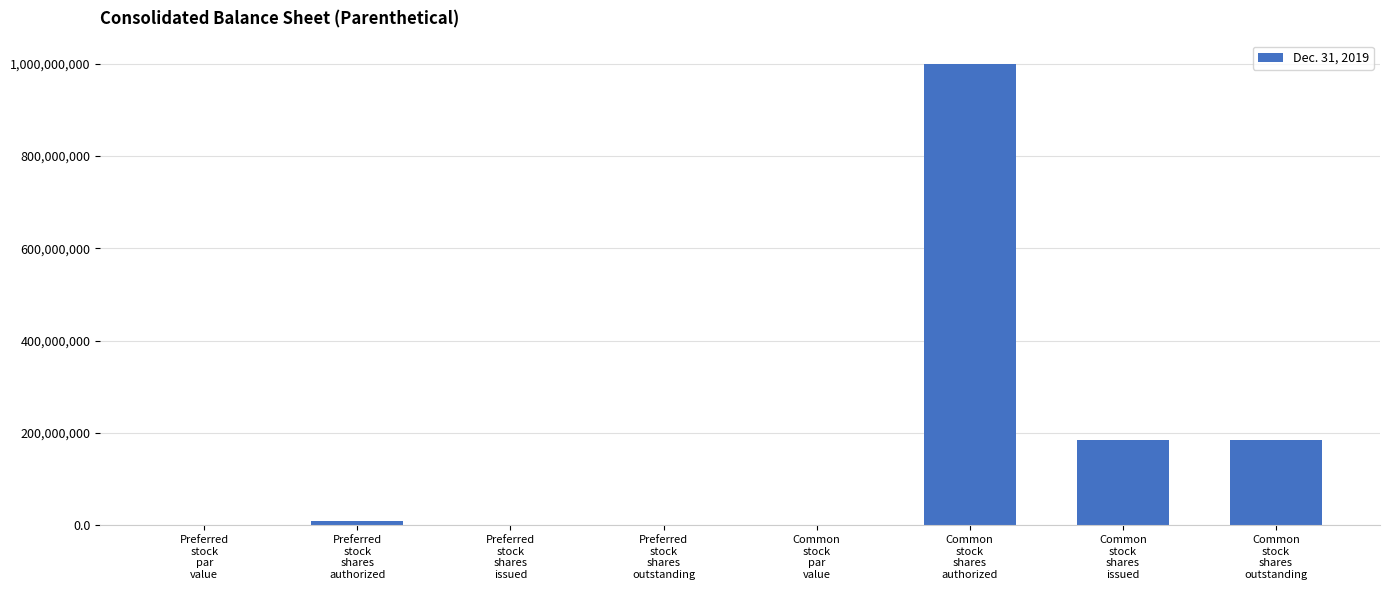

Count the number of categories in the chart.

8